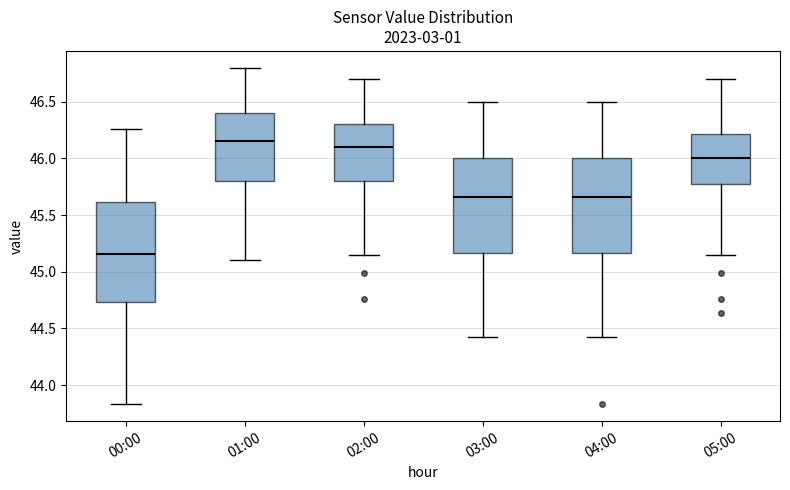

Which box's median line is the highest?

01:00